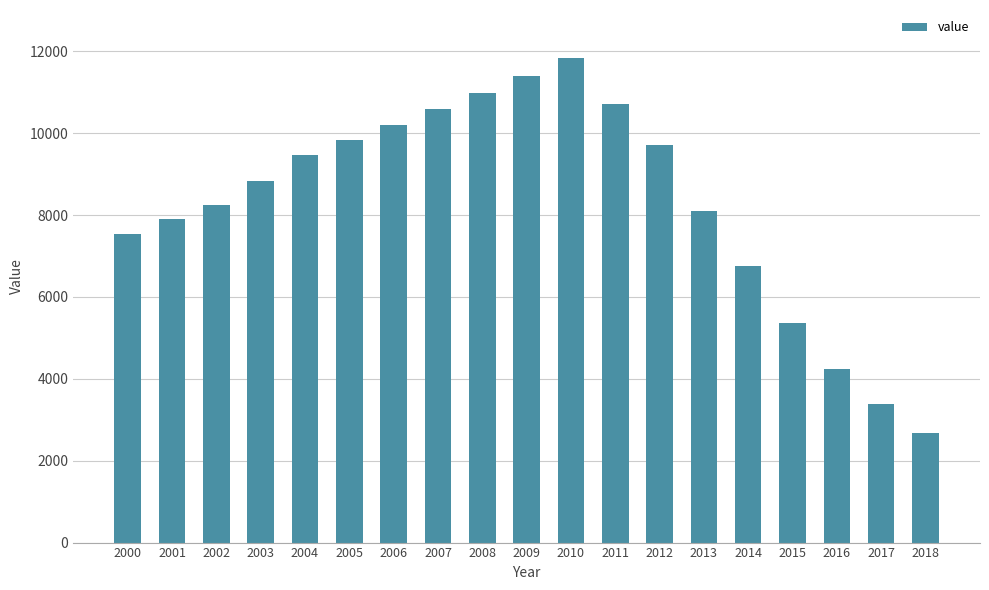

What is the greatest value displayed?

11825